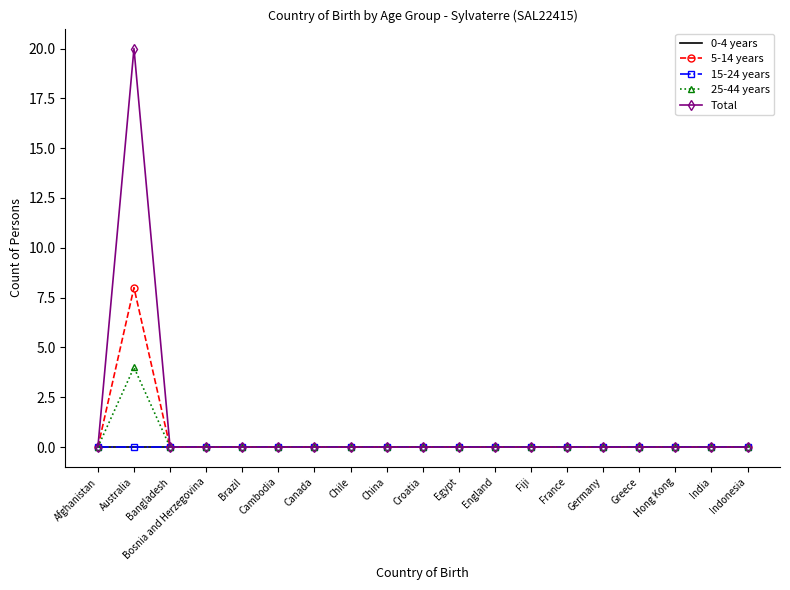

List the series in order of their peak value, lowest first.

0-4 years, 15-24 years, 25-44 years, 5-14 years, Total